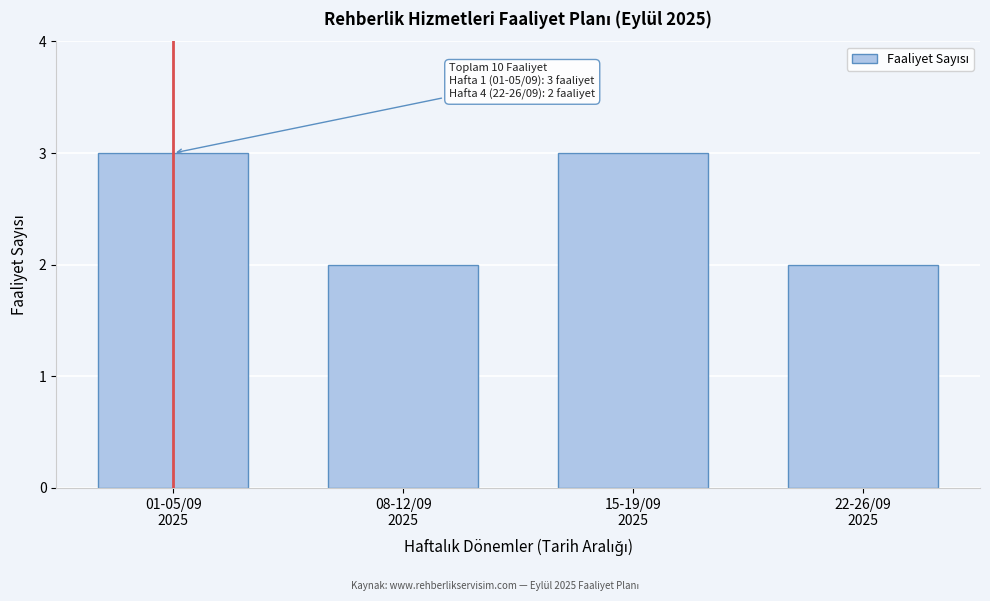

Reading left to right, list all the values displayed in this chart.

3	2	3	2